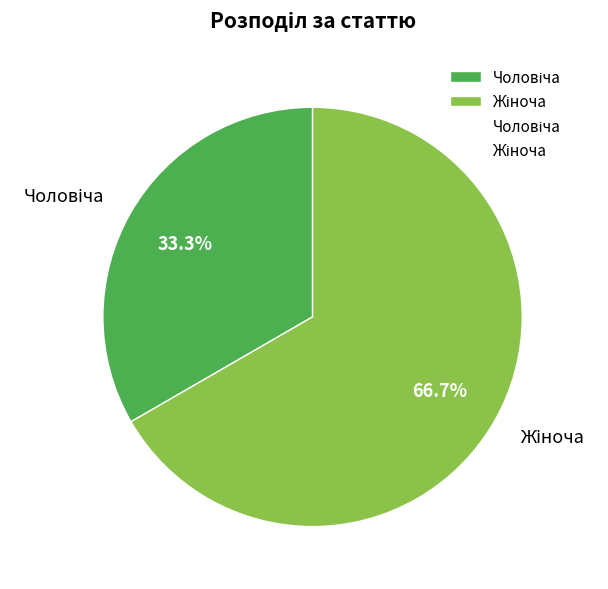

Is there a majority slice in this chart?

Yes